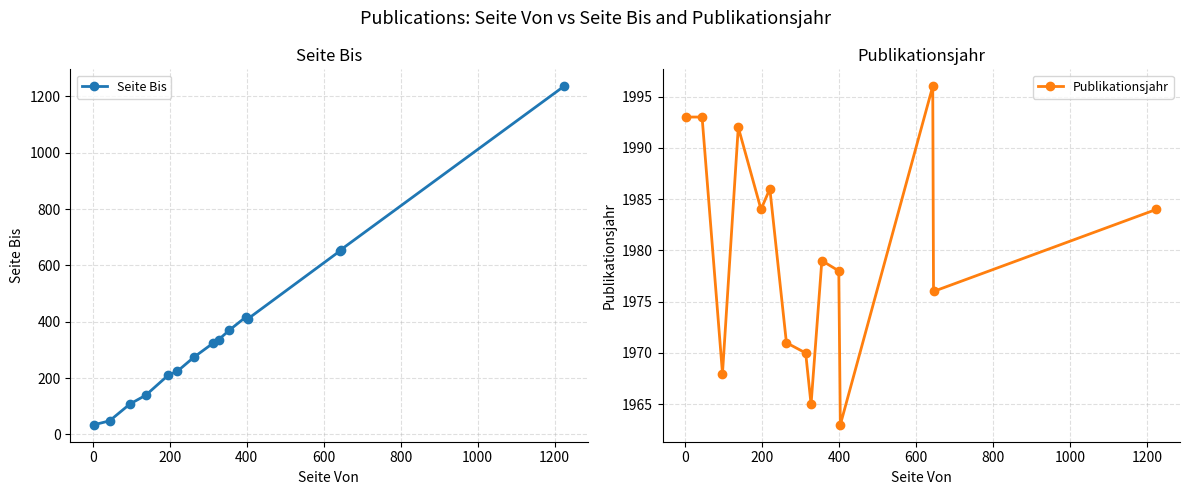

Which series has the widest spread of values?

Seite Bis